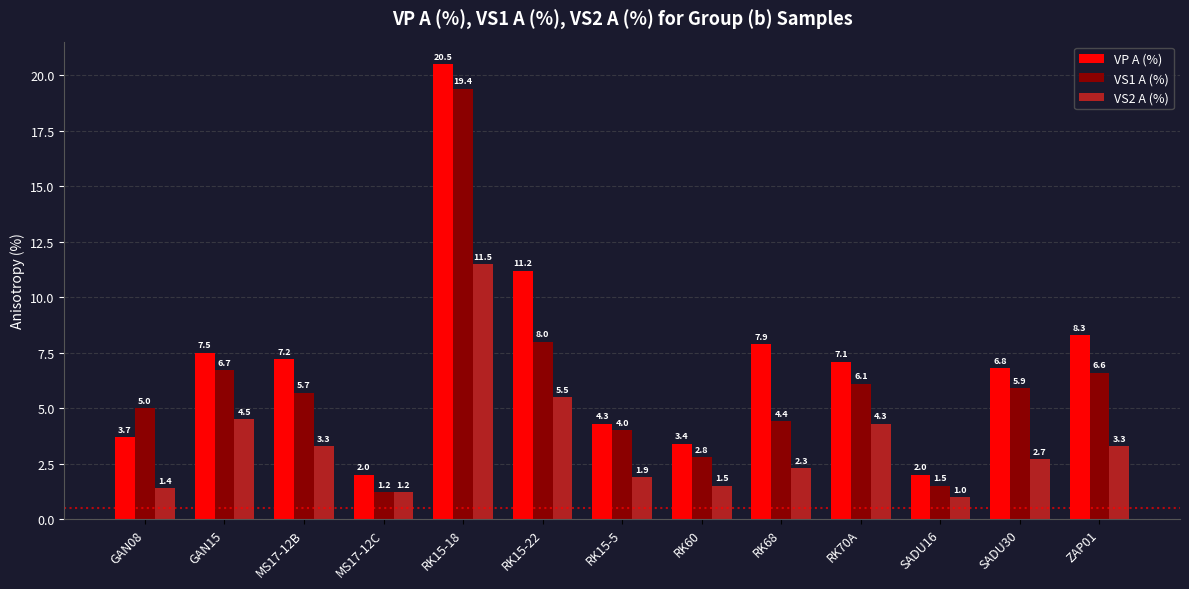

How many data points in VS2 A (%) are above 2?

8